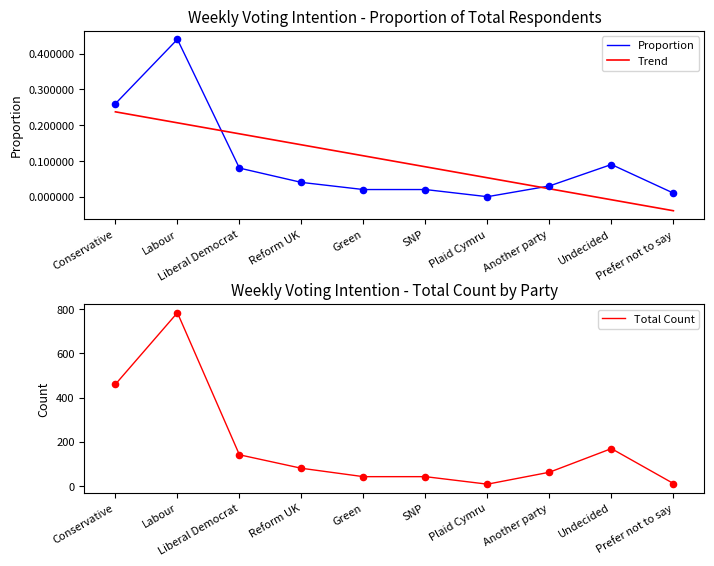

At how many categories does at least one series exceed 158?

3